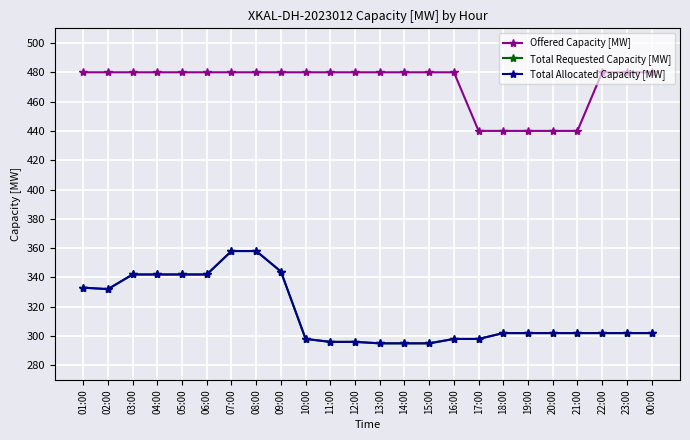

Does the chart have visible grid lines?

Yes